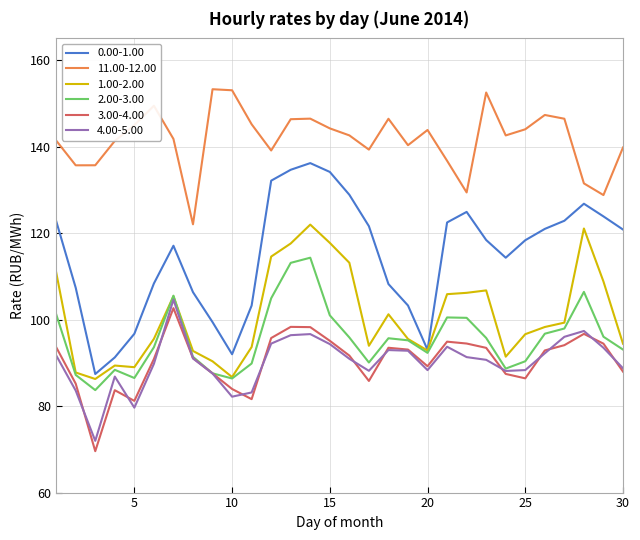

Which series has the largest total across all categories?

11.00-12.00